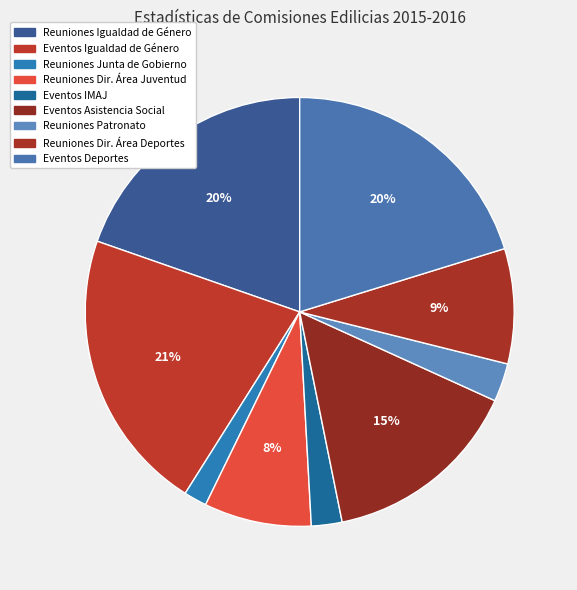

How many slices are in this pie chart?

9